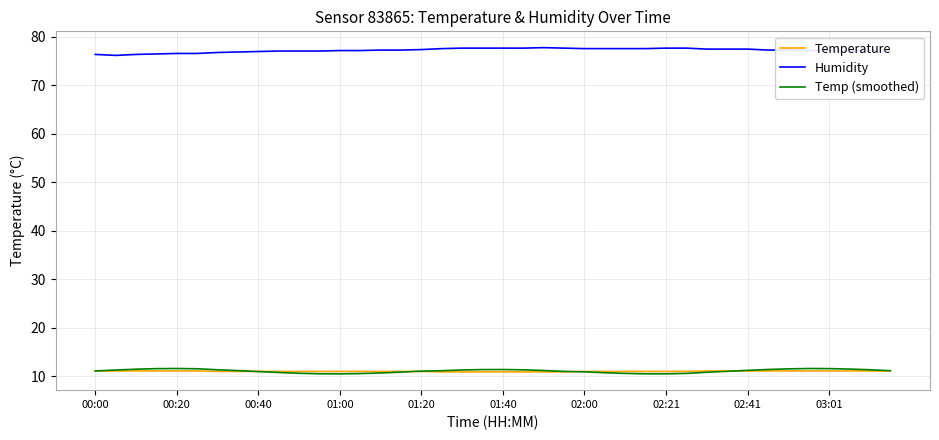

True or false: Humidity and Temp (smoothed) cross at least once.

False